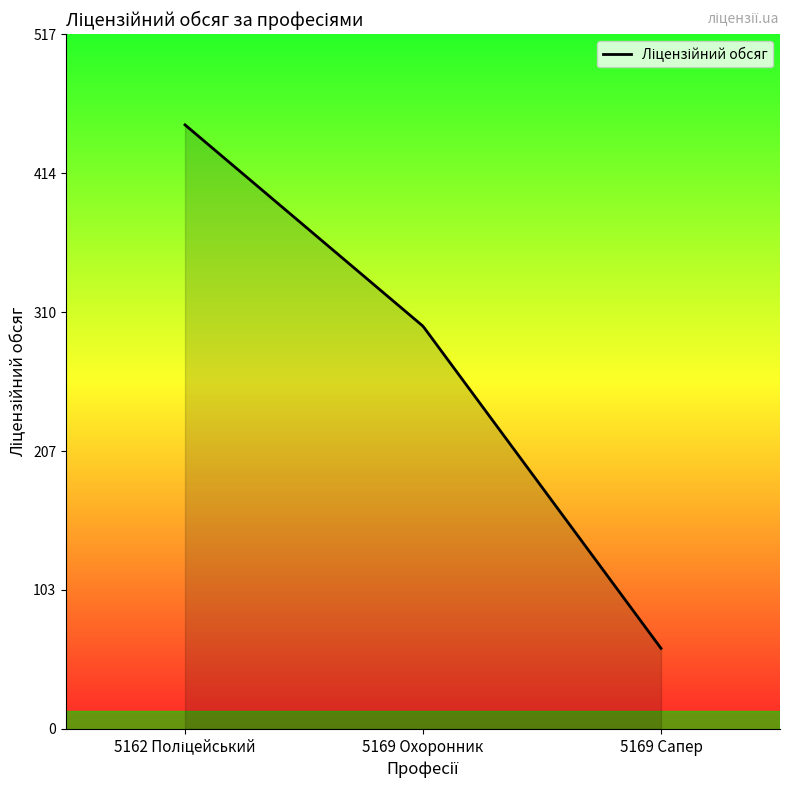

What is the difference between the maximum and minimum values?

390.0